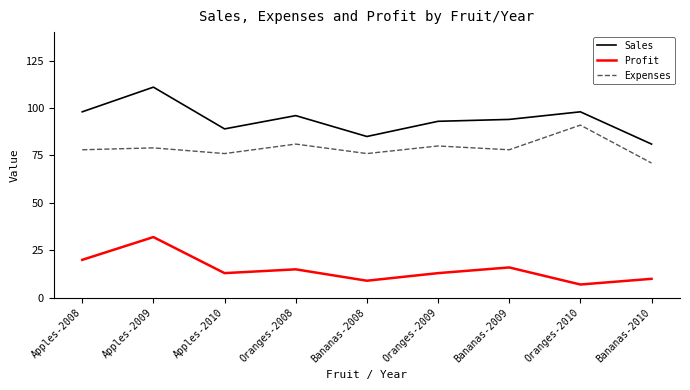

What position from the left is Bananas-2009?

7